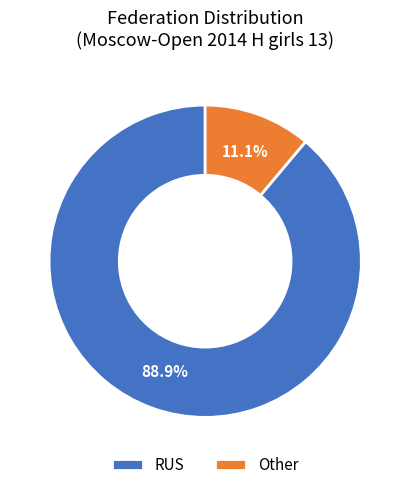

To the nearest percent, what is the difference between the largest and smallest slice percentages?

78%